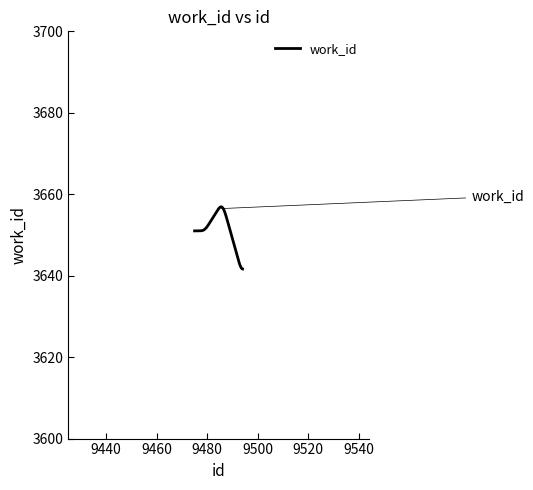

What is the greatest value displayed?

3656.9